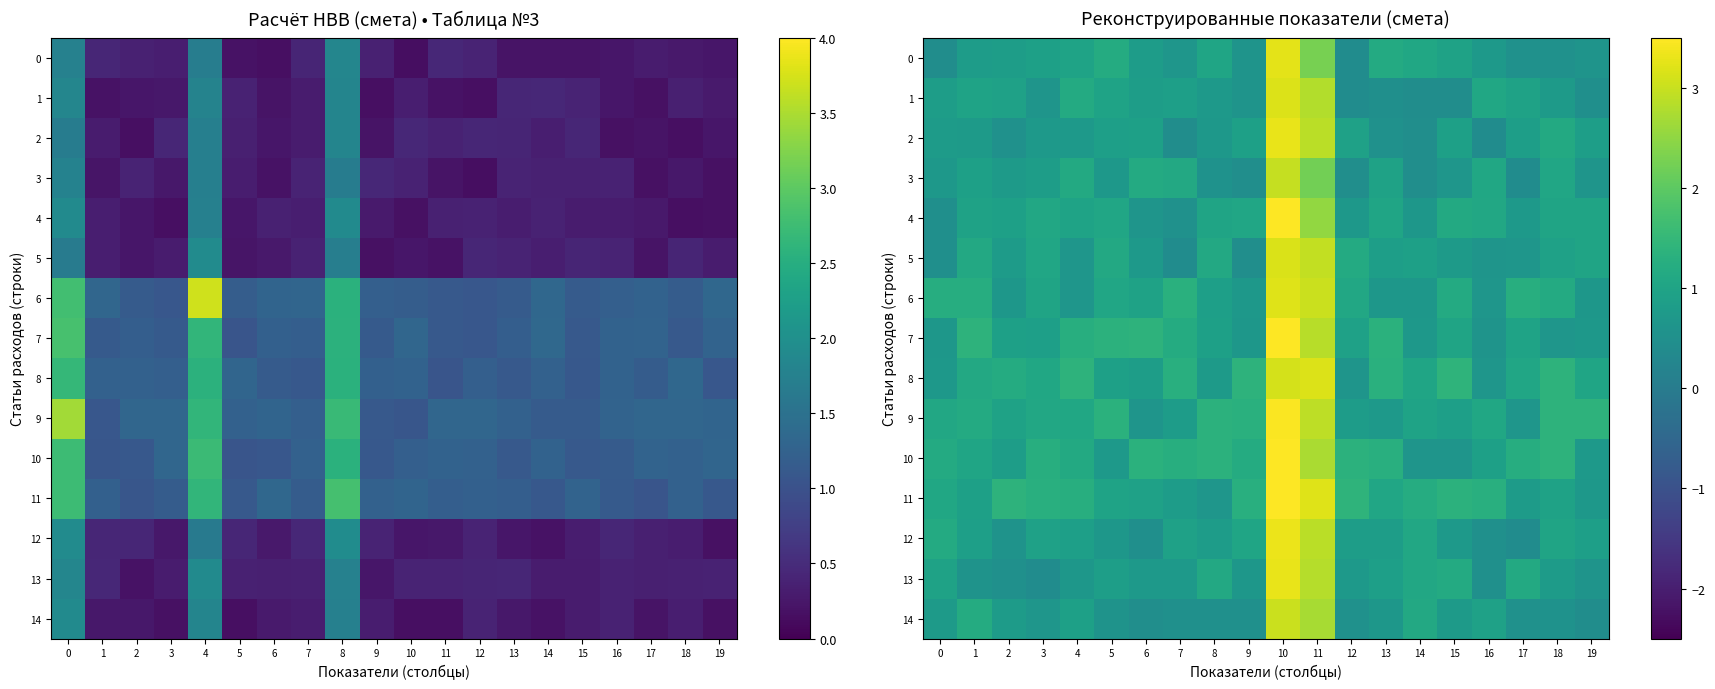

Which label corresponds to the largest value in the chart?

10